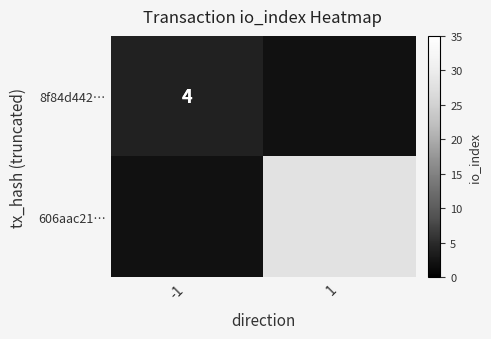

The value of 8f84d442… at -1 is 2. True or false?

False